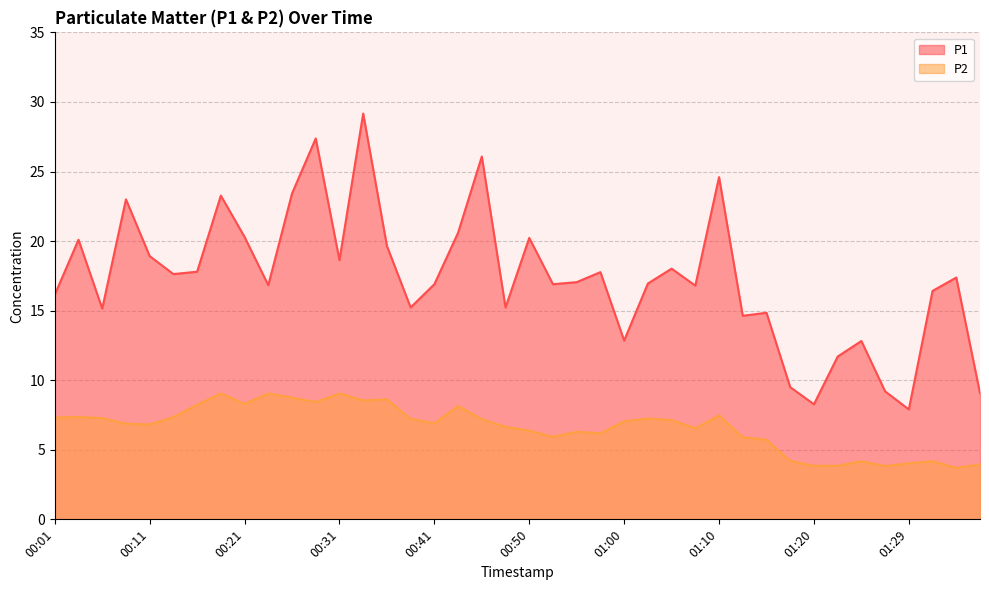

Reading left to right, extract all data points from this chart.

P1: 00:01=16.1	00:04=20.1	00:06=15.2	00:09=23.0	00:11=18.9	00:14=17.6	00:16=17.8	00:18=23.3	00:21=20.3	00:23=16.8	00:26=23.4	00:28=27.4	00:31=18.6	00:33=29.2	00:36=19.6	00:38=15.2	00:41=16.9	00:43=20.6	00:45=26.1	00:48=15.2	00:50=20.2	00:53=16.9	00:55=17.1	00:58=17.8	01:00=12.8	01:03=16.9	01:05=18.0	01:07=16.8	01:10=24.6	01:12=14.6	01:15=14.8	01:17=9.5	01:20=8.3	01:22=11.7	01:25=12.8	01:27=9.2	01:29=7.9	01:32=16.4	01:34=17.4	01:37=9.1
P2: 00:01=7.3	00:04=7.3	00:06=7.3	00:09=6.9	00:11=6.8	00:14=7.3	00:16=8.2	00:18=9.1	00:21=8.3	00:23=9.1	00:26=8.8	00:28=8.4	00:31=9.1	00:33=8.6	00:36=8.6	00:38=7.2	00:41=6.9	00:43=8.2	00:45=7.2	00:48=6.7	00:50=6.4	00:53=5.9	00:55=6.3	00:58=6.2	01:00=7.0	01:03=7.2	01:05=7.1	01:07=6.5	01:10=7.5	01:12=5.9	01:15=5.7	01:17=4.2	01:20=3.9	01:22=3.9	01:25=4.2	01:27=3.8	01:29=4.0	01:32=4.2	01:34=3.7	01:37=4.0